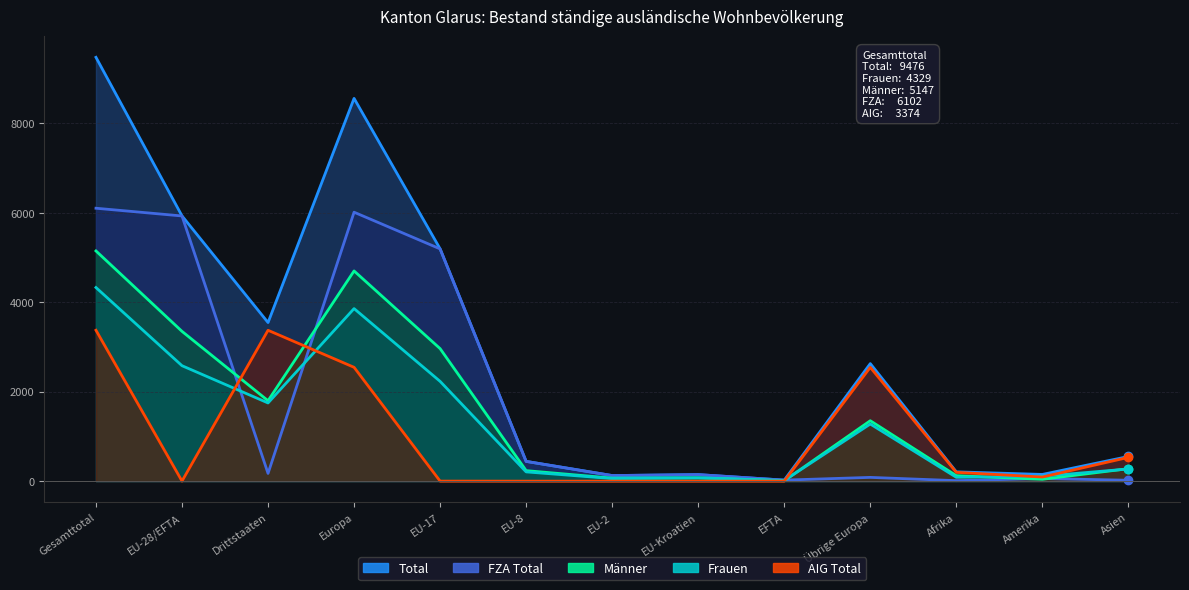

Rank the series at EU-8 from lowest to highest value.

AIG Total, Frauen, Männer, Total, FZA Total